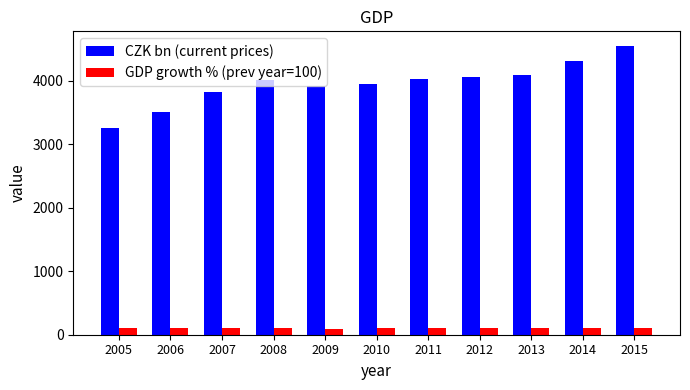

Which series has the widest spread of values?

CZK bn (current prices)